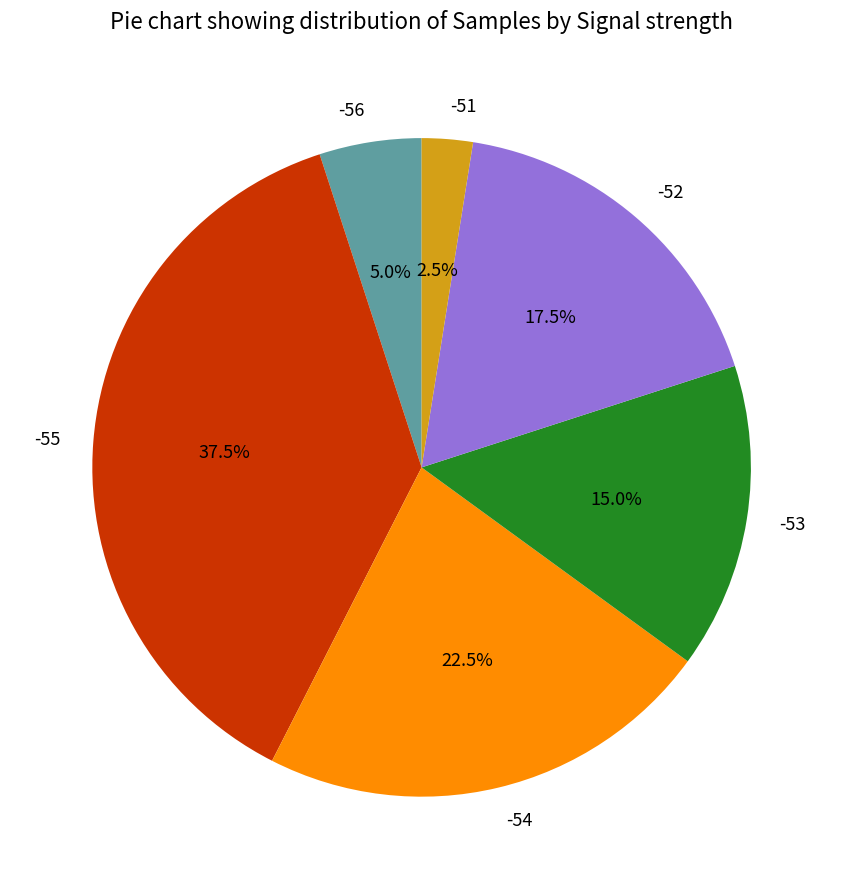

What percentage is NOT represented by -54?

77.5%